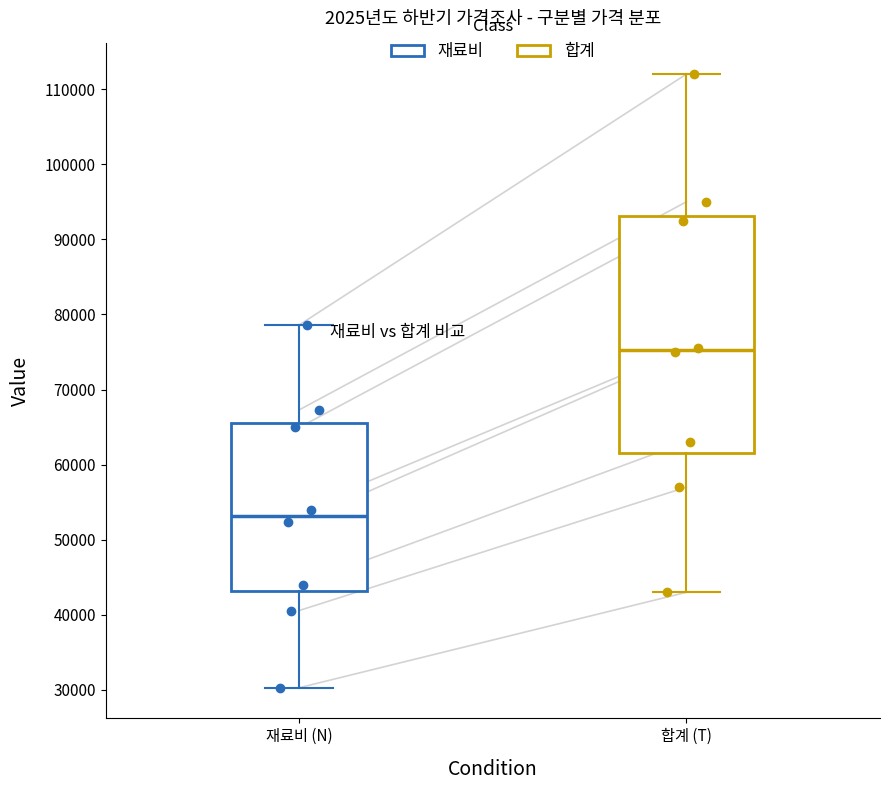

Reading left to right, transcribe this box plot: for each box, give where its median line is, the range the box spans, and where its two whiskers end, as read against the y-axis. The values are not printed on the chart, so give them approximately, as read against the axis.

재료비 (N): median 53000, box 43000 to 66000, whiskers 30000 to 79000
합계 (T): median 75000, box 62000 to 93000, whiskers 43000 to 112000